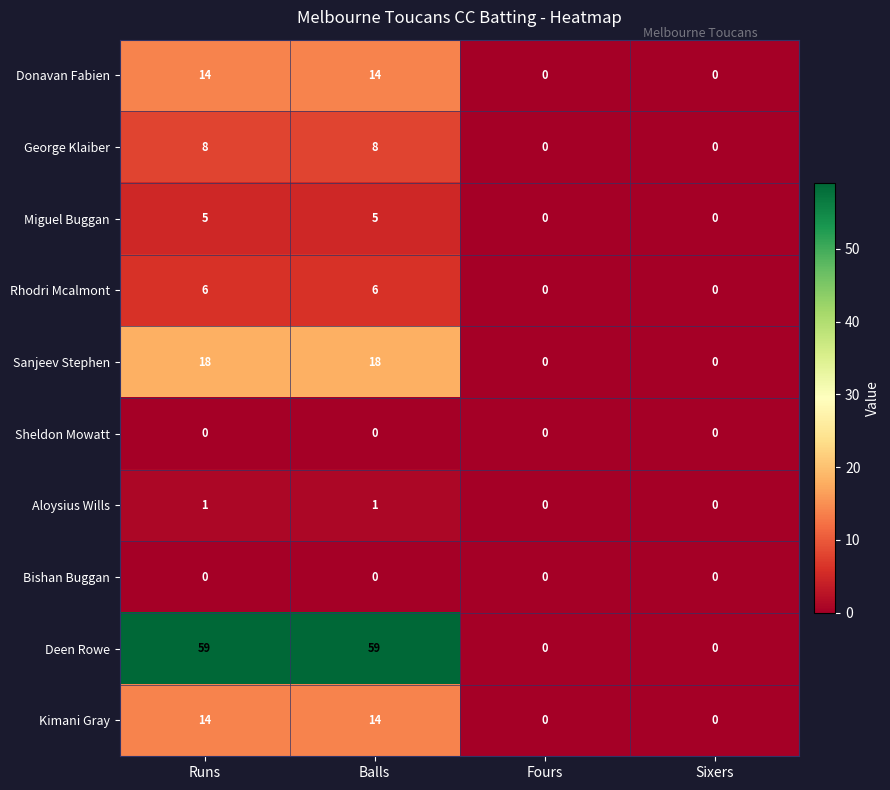

Is the value of Bishan Buggan at Runs greater than the value of Rhodri Mcalmont at Balls?

No